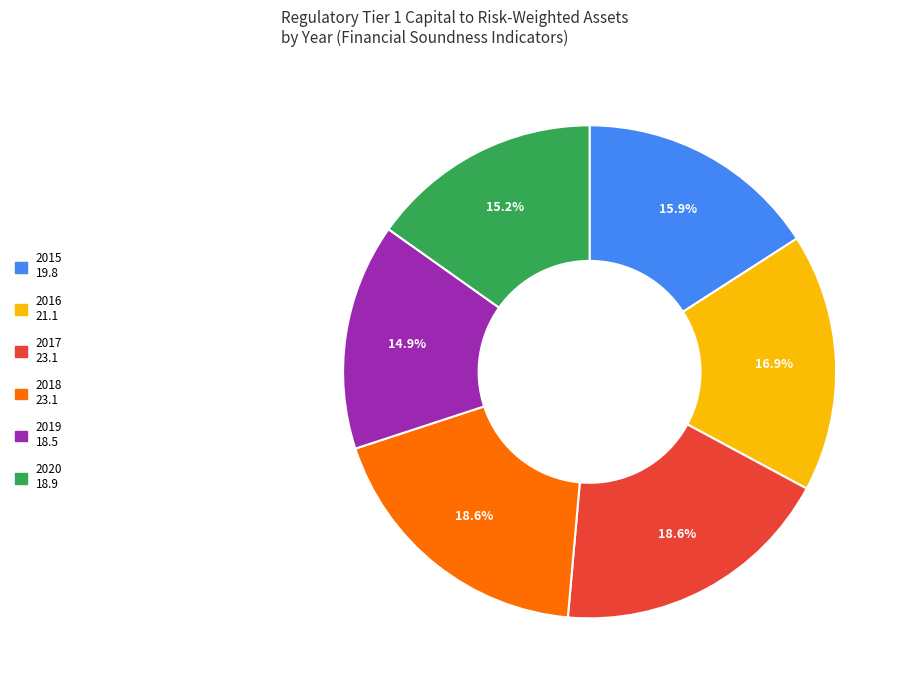

To the nearest percent, what portion does 2015 represent?

16%